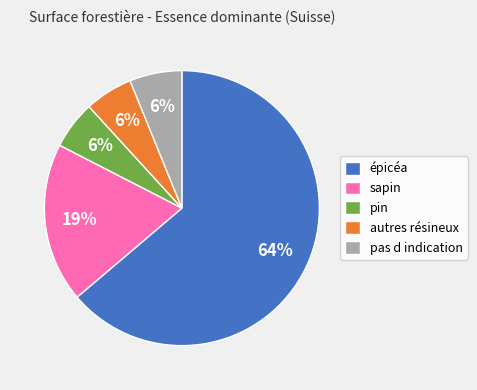

Combined, do pin and pas d indication account for over 50%?

No